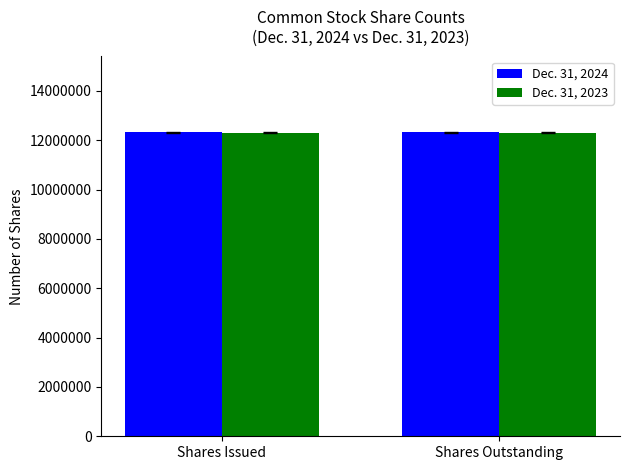

Reading left to right, transcribe all the data shown in this chart.

Dec. 31, 2024: Shares Issued=12318557	Shares Outstanding=12318557
Dec. 31, 2023: Shares Issued=12313757	Shares Outstanding=12313757